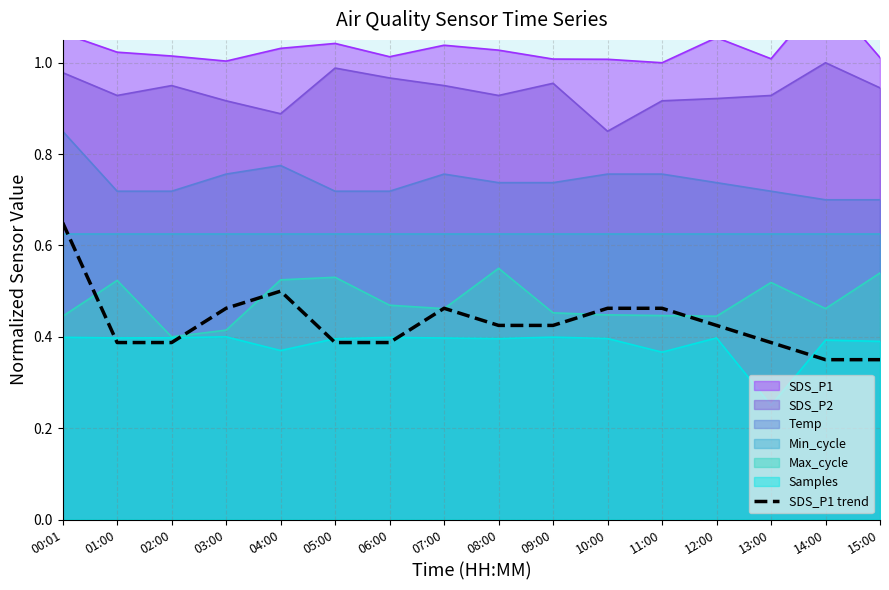

What is the label of the 4th point from the left?

03:00